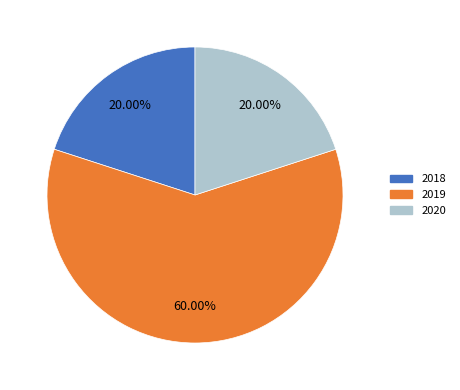

Does 2020 account for over 50% of the chart?

No